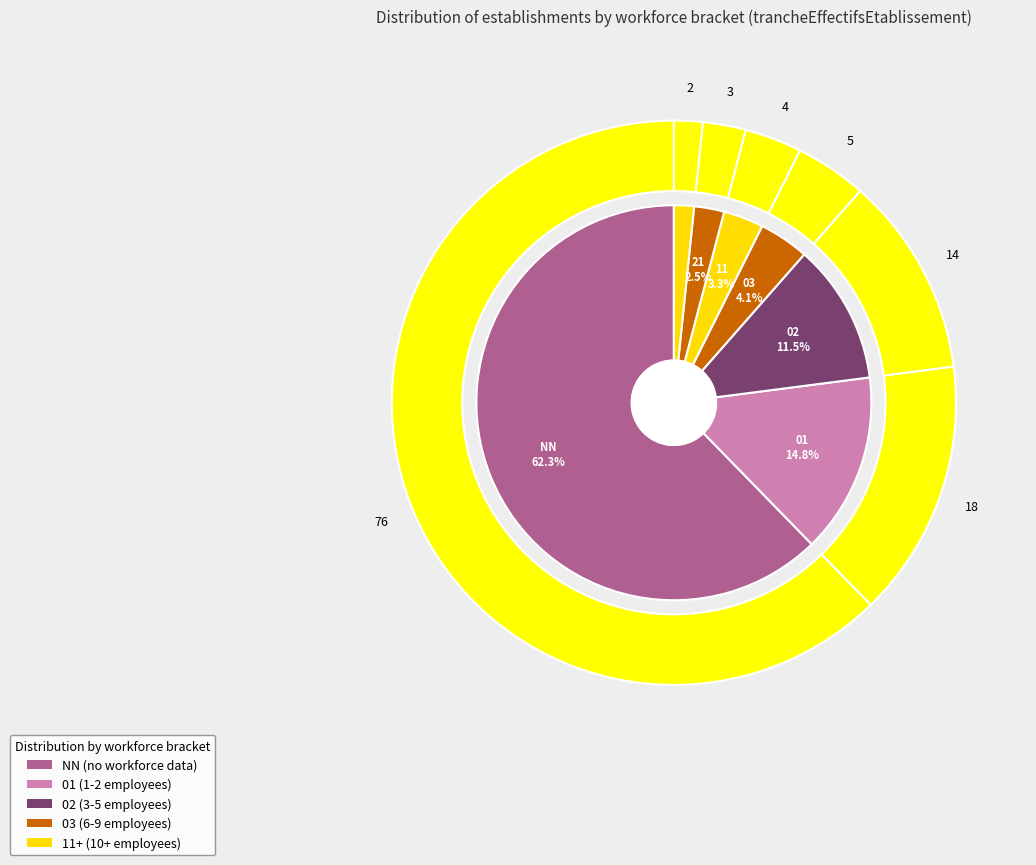

Which slice is the largest?

NN